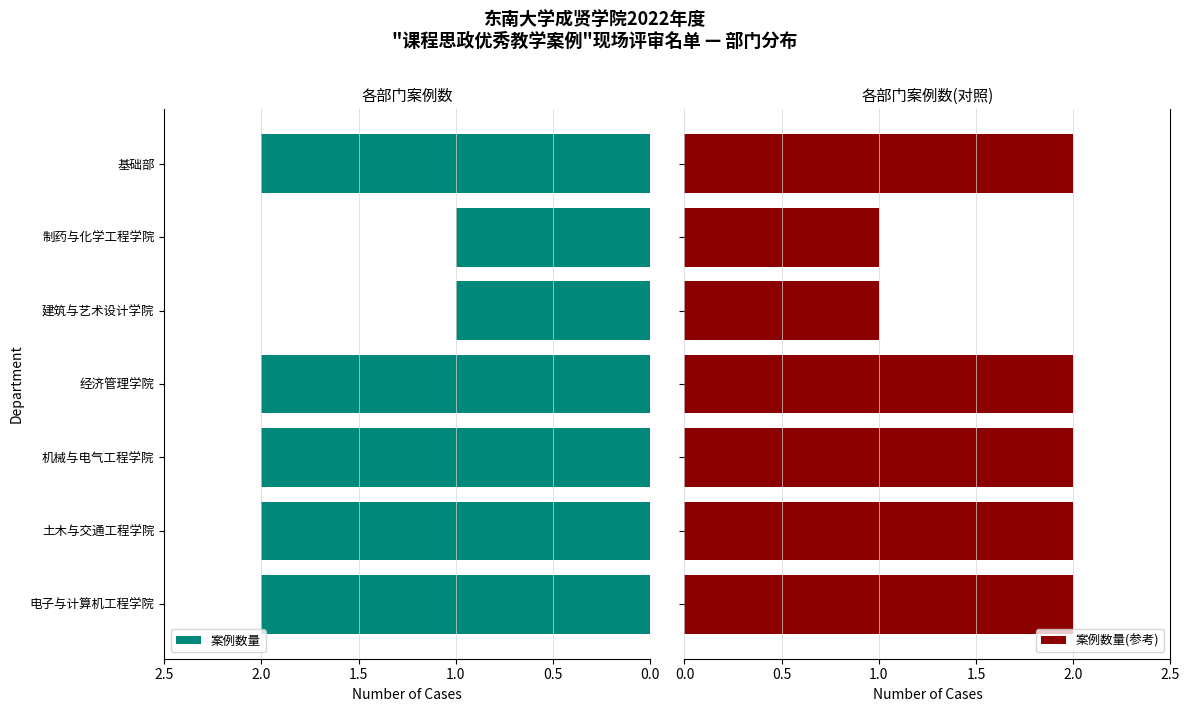

Is it true that 案例数量 equals 2 at 机械与电气工程学院?

True